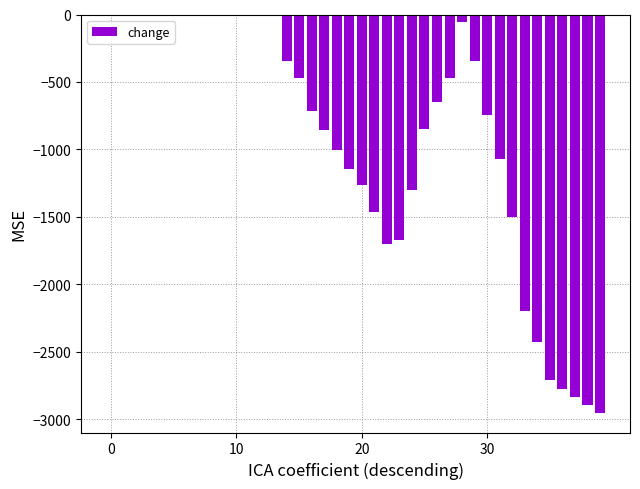

What is the difference between the maximum and minimum values?

2951.1